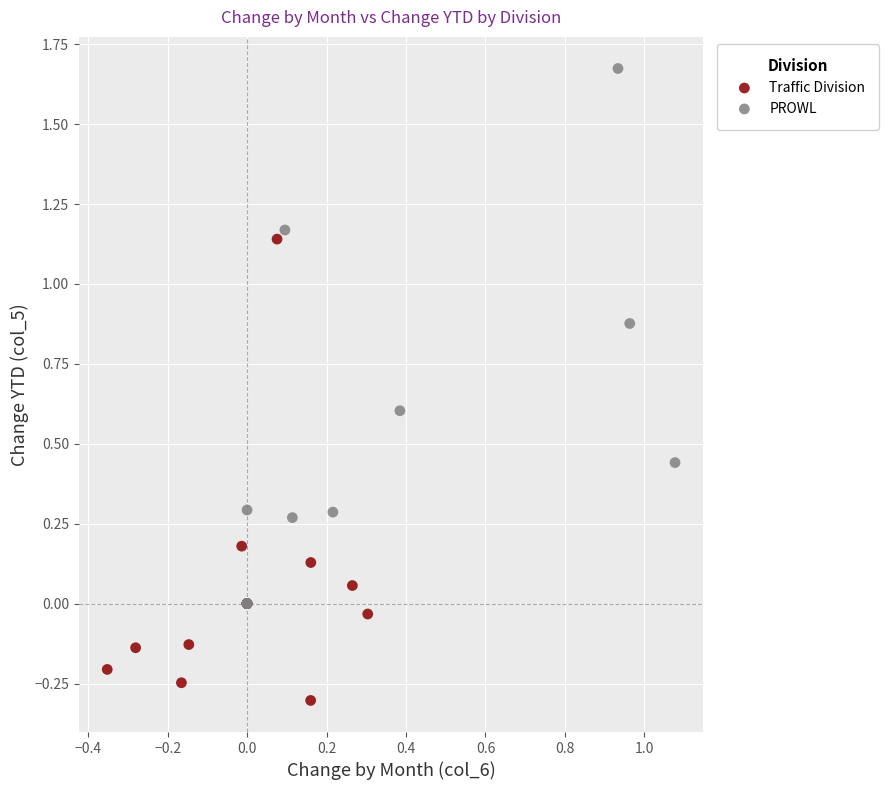

Which series reaches the minimum Y coordinate?

Traffic Division